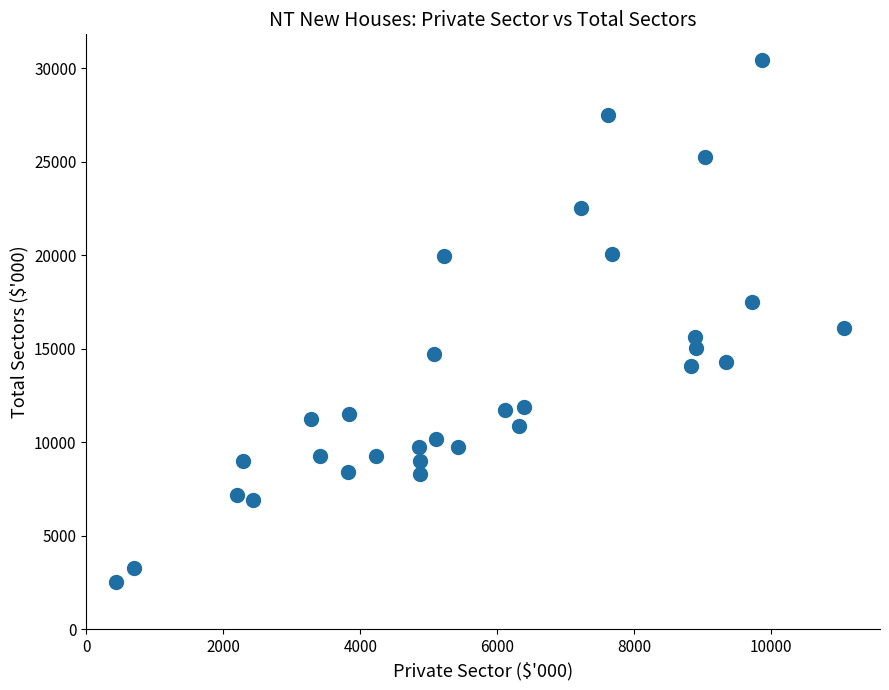

What Y value in the scatter plot is closest to 16459?

16100